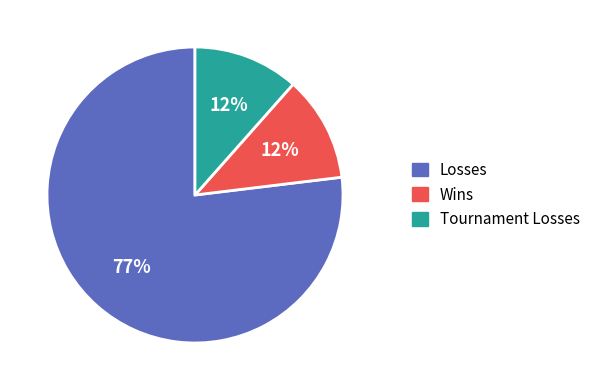

True or false: Losses accounts for 84% of the total.

False